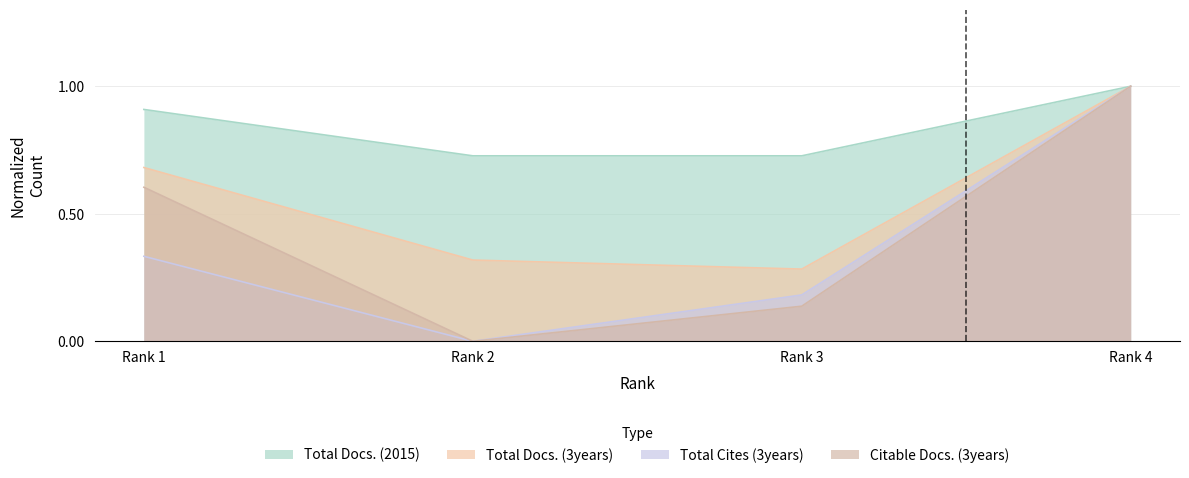

Reading left to right, extract all data points from this chart.

Total Docs. (2015): 0.9	0.7	0.7	1.0
Total Docs. (3years): 0.7	0.3	0.3	1.0
Total Cites (3years): 0.3	0.0	0.2	1.0
Citable Docs. (3years): 0.6	0.0	0.1	1.0